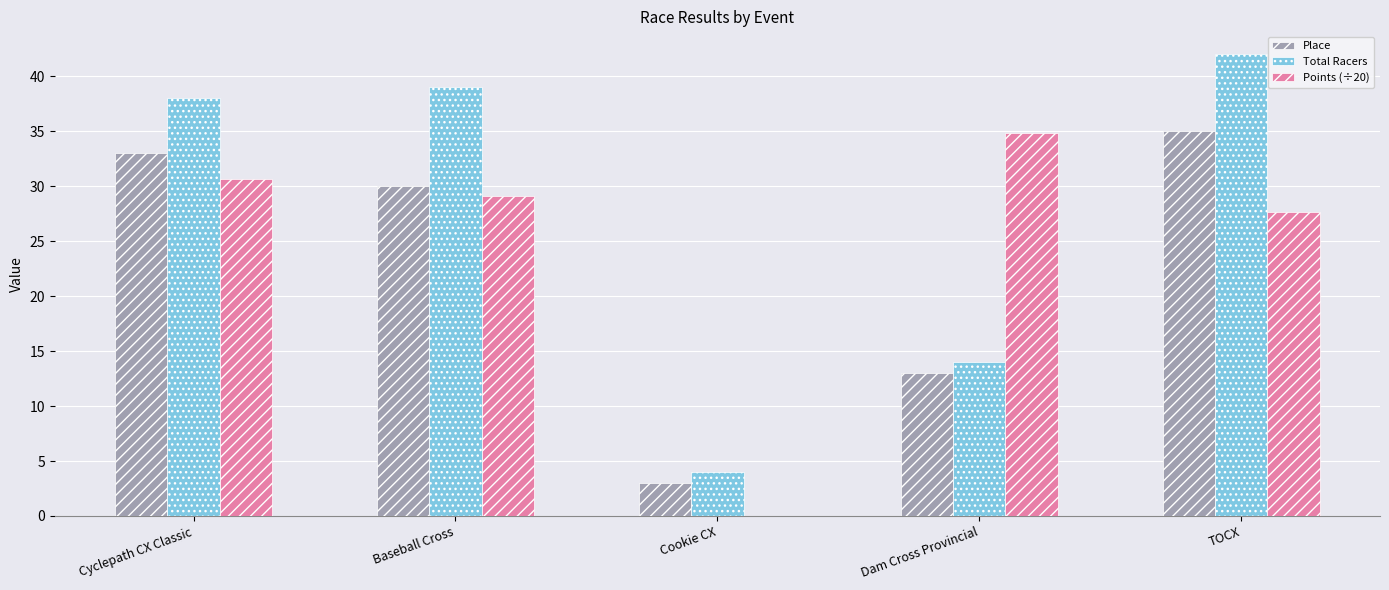

Are the bars horizontal?

No